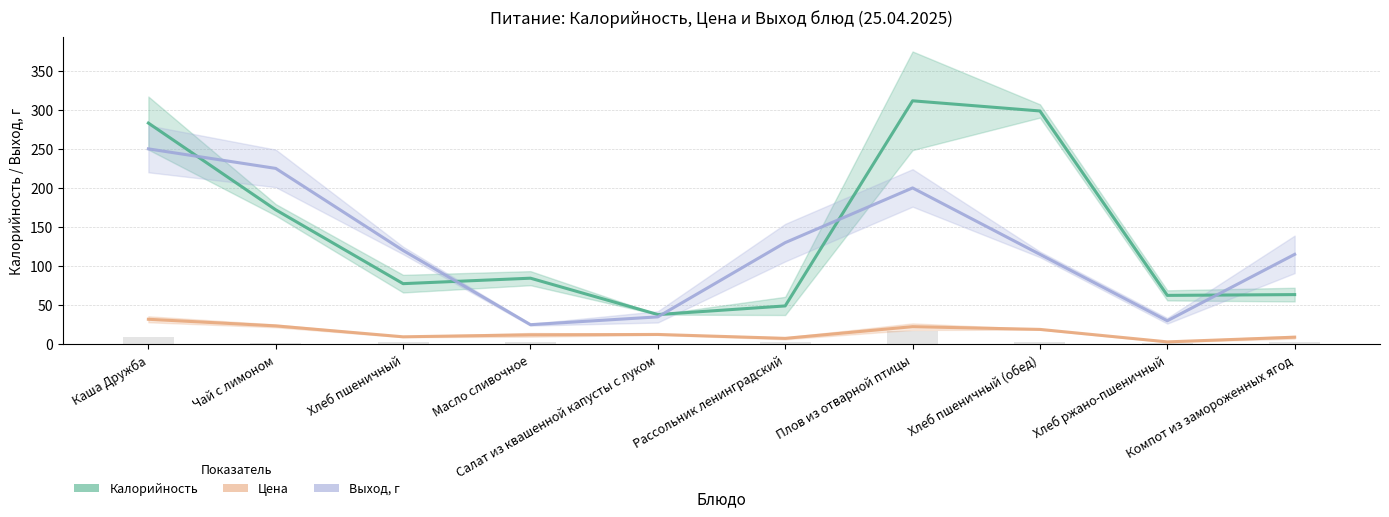

Is it true that Цена equals 5.3 at Хлеб ржано-пшеничный?

False